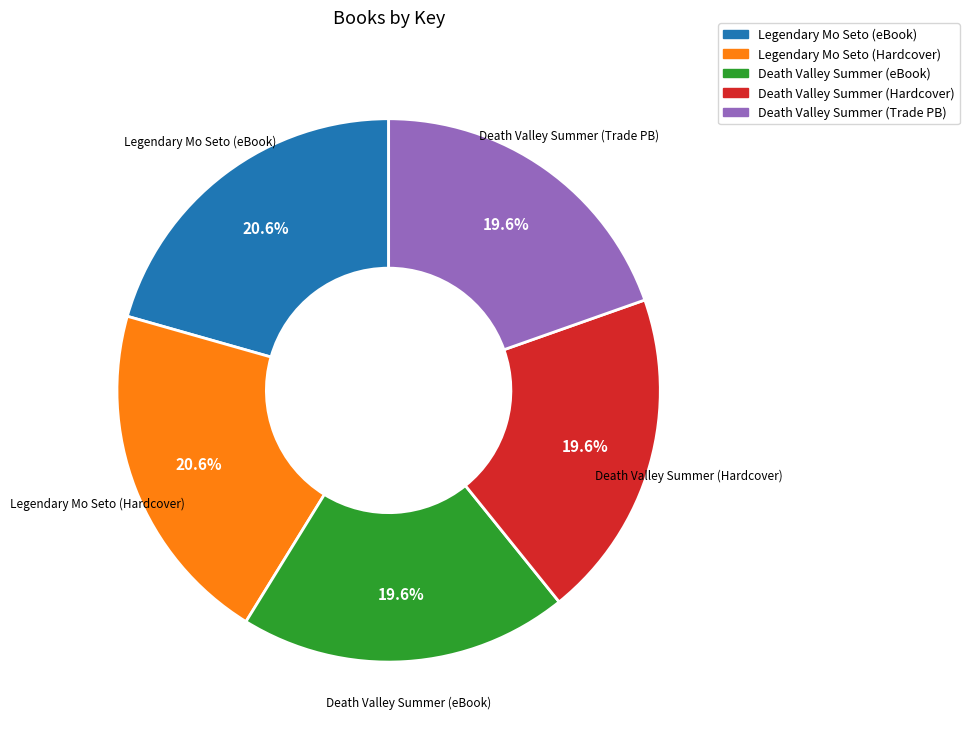

How many slices are in this pie chart?

5